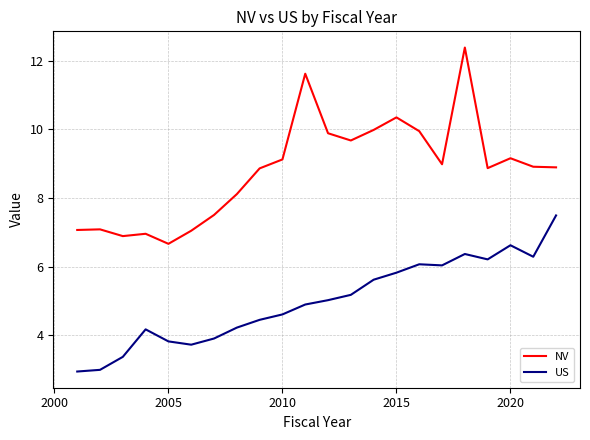

Rank the series by their maximum value, from highest to lowest.

NV, US